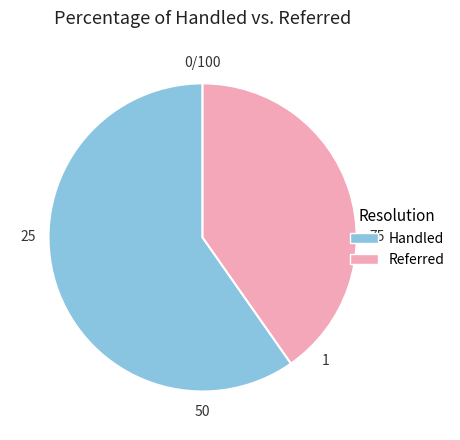

Which has a higher value, Referred or Handled?

Handled